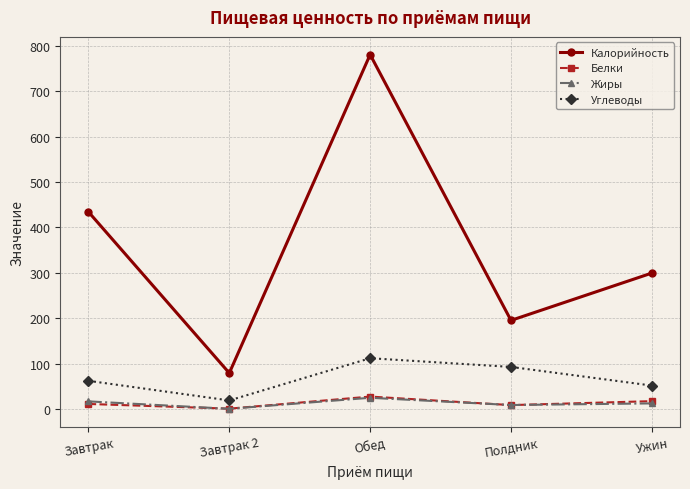

At which label does Жиры first exceed 12?

Завтрак